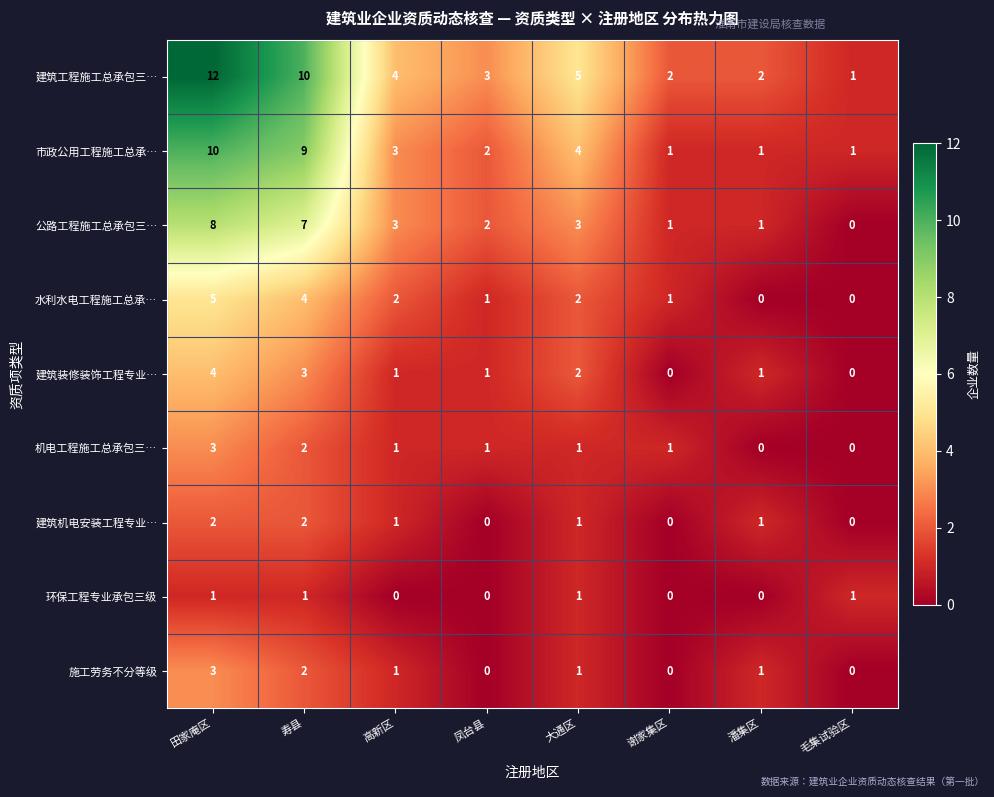

Count the 建筑装修装饰工程专业… values in the range 1 to 3.

5